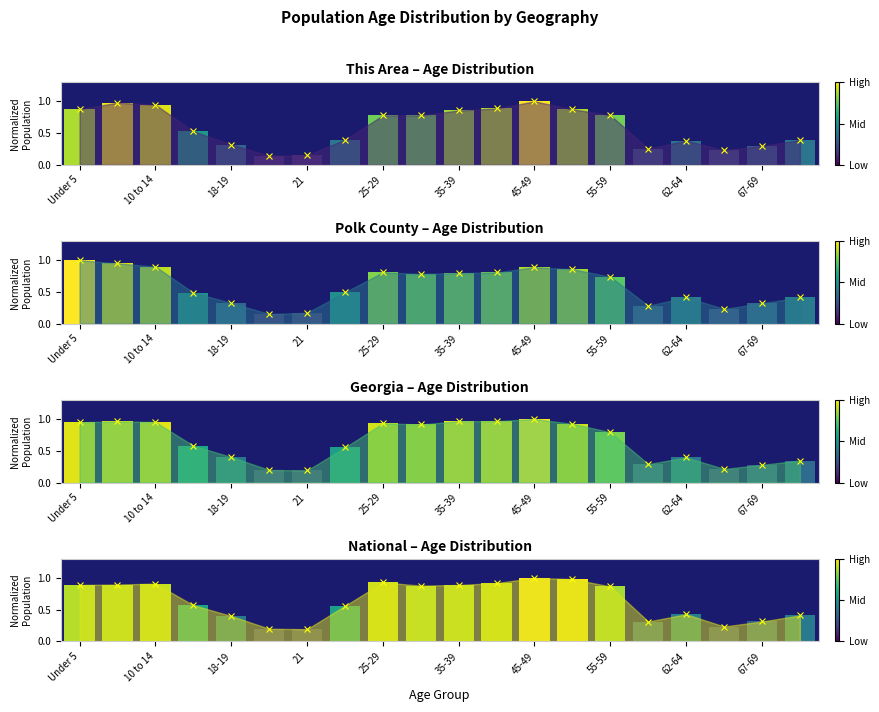

What are all the series names shown in the legend?

This Area, Polk County, Georgia, National